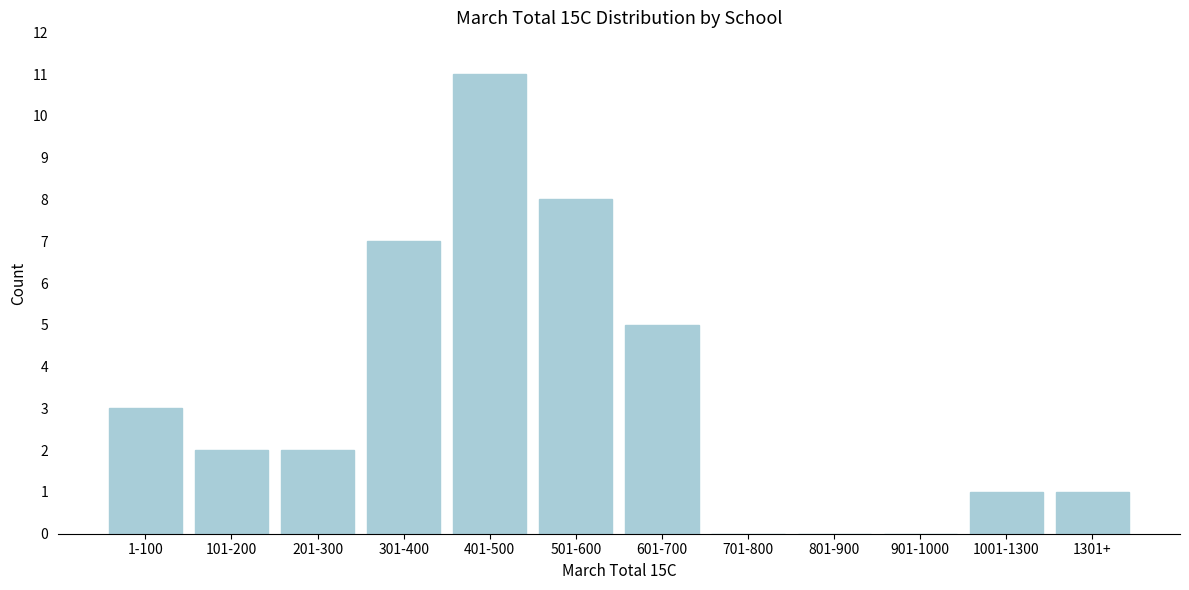

At which category does the chart reach its peak across all series?

401-500